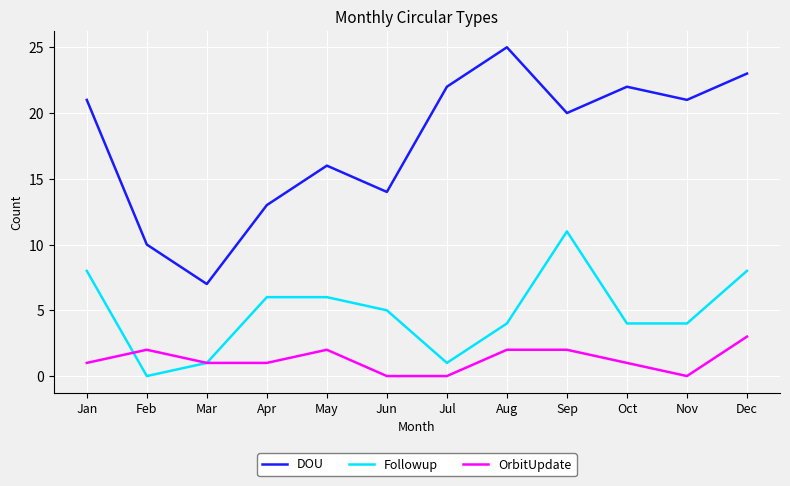

True or false: OrbitUpdate and DOU intersect in this chart.

False